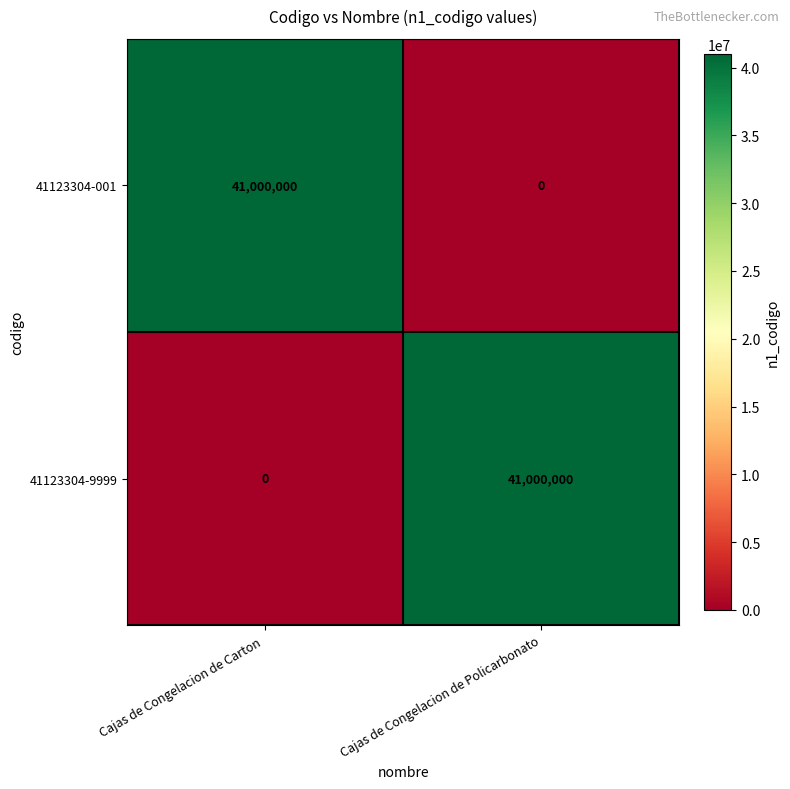

Reading right to left, list all the values displayed in this chart.

41123304-001: 0	41000000
41123304-9999: 41000000	0